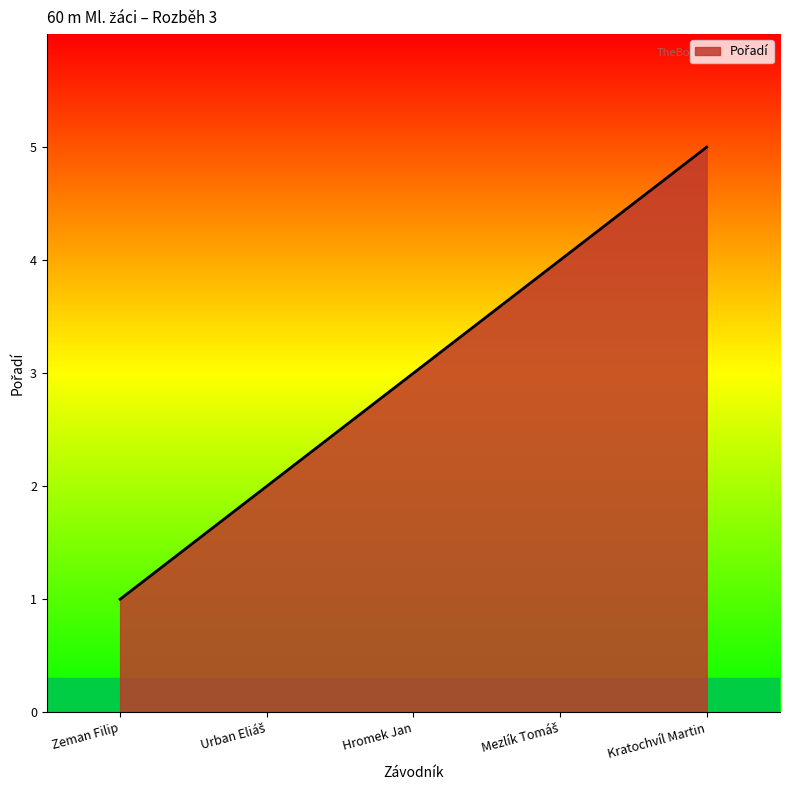

The chart shows a value of 8 at Kratochvíl Martin. True or false?

False